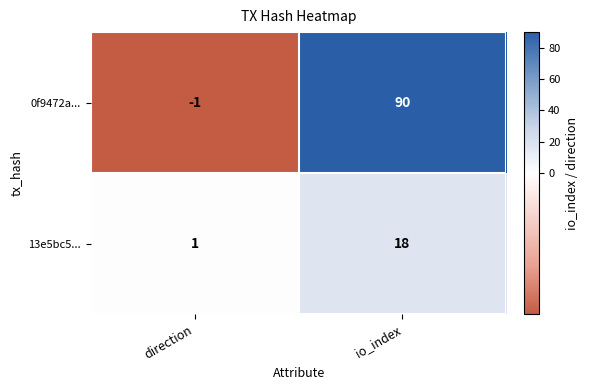

At io_index, list the series in order from largest to smallest.

0f9472a..., 13e5bc5...